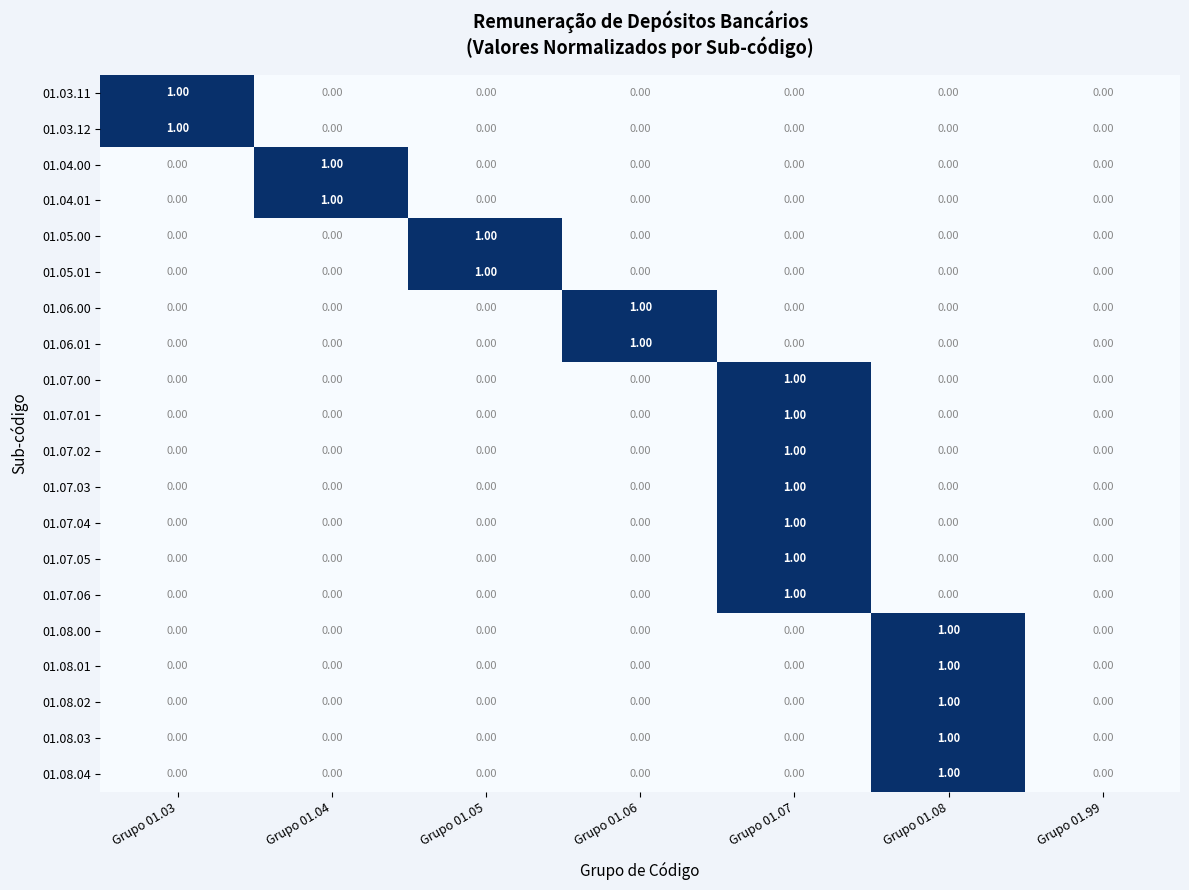

How many positive values does the 01.06.00 series have?

1